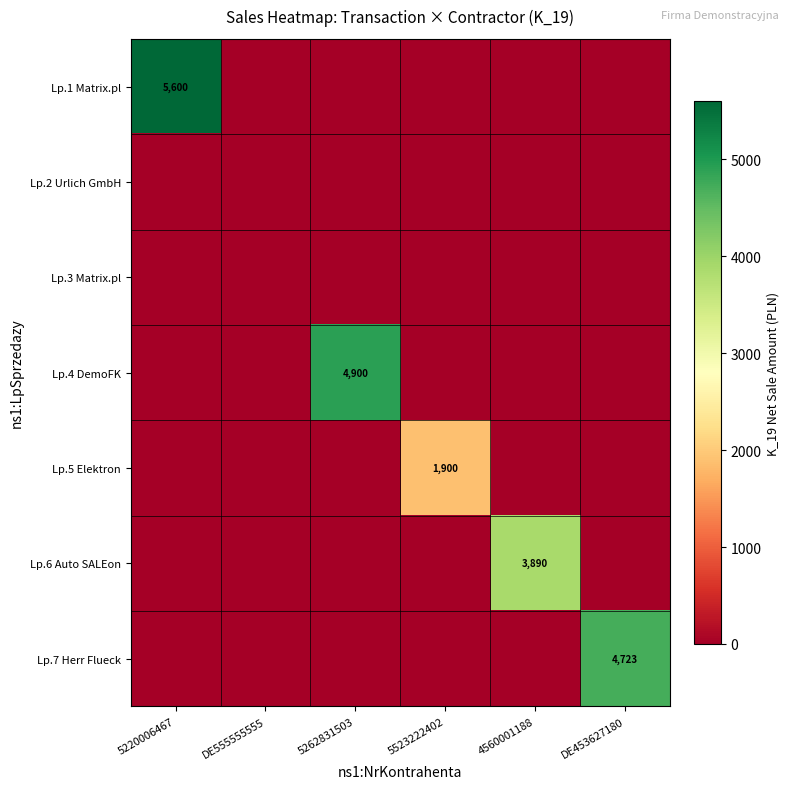

True or false: Lp.1 Matrix.pl has a value of 5600 at 5220006467.

True